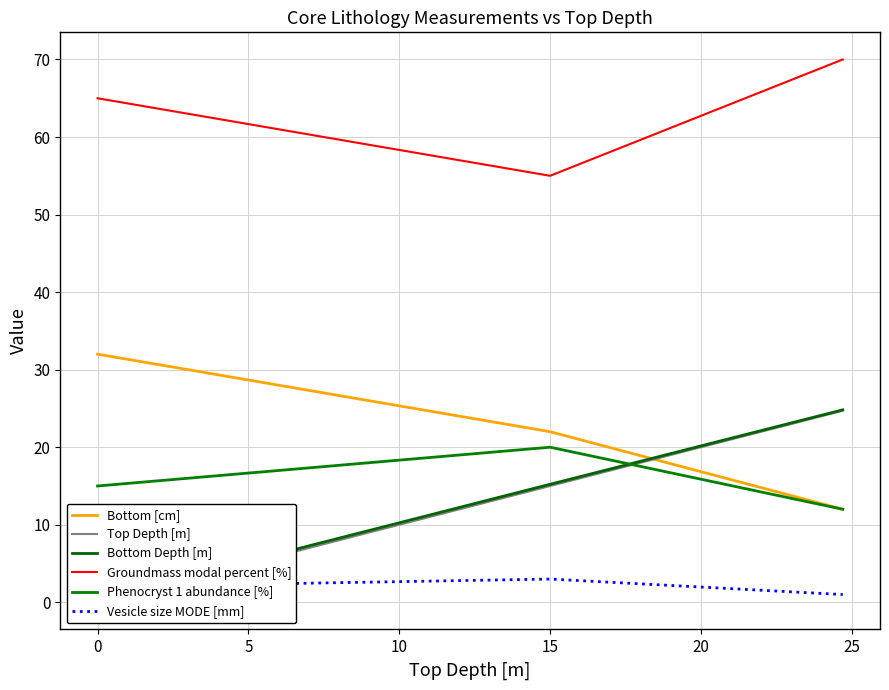

The Groundmass modal percent [%] series shows 111 at 0. True or false?

False